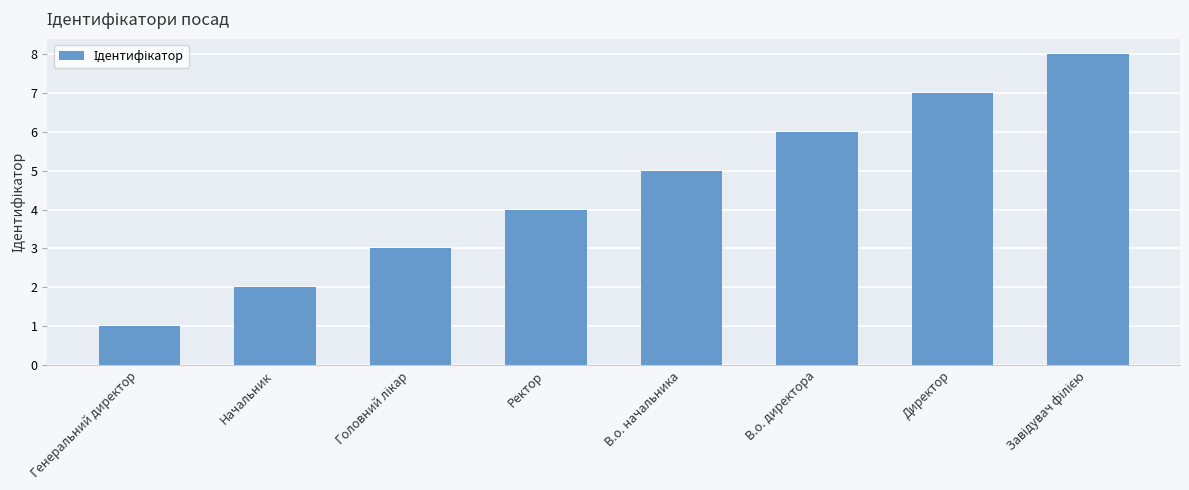

What is the sum of all values?

36